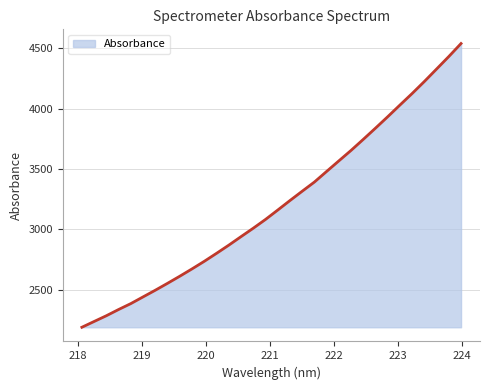

What is the maximum value shown in the chart?

4539.8